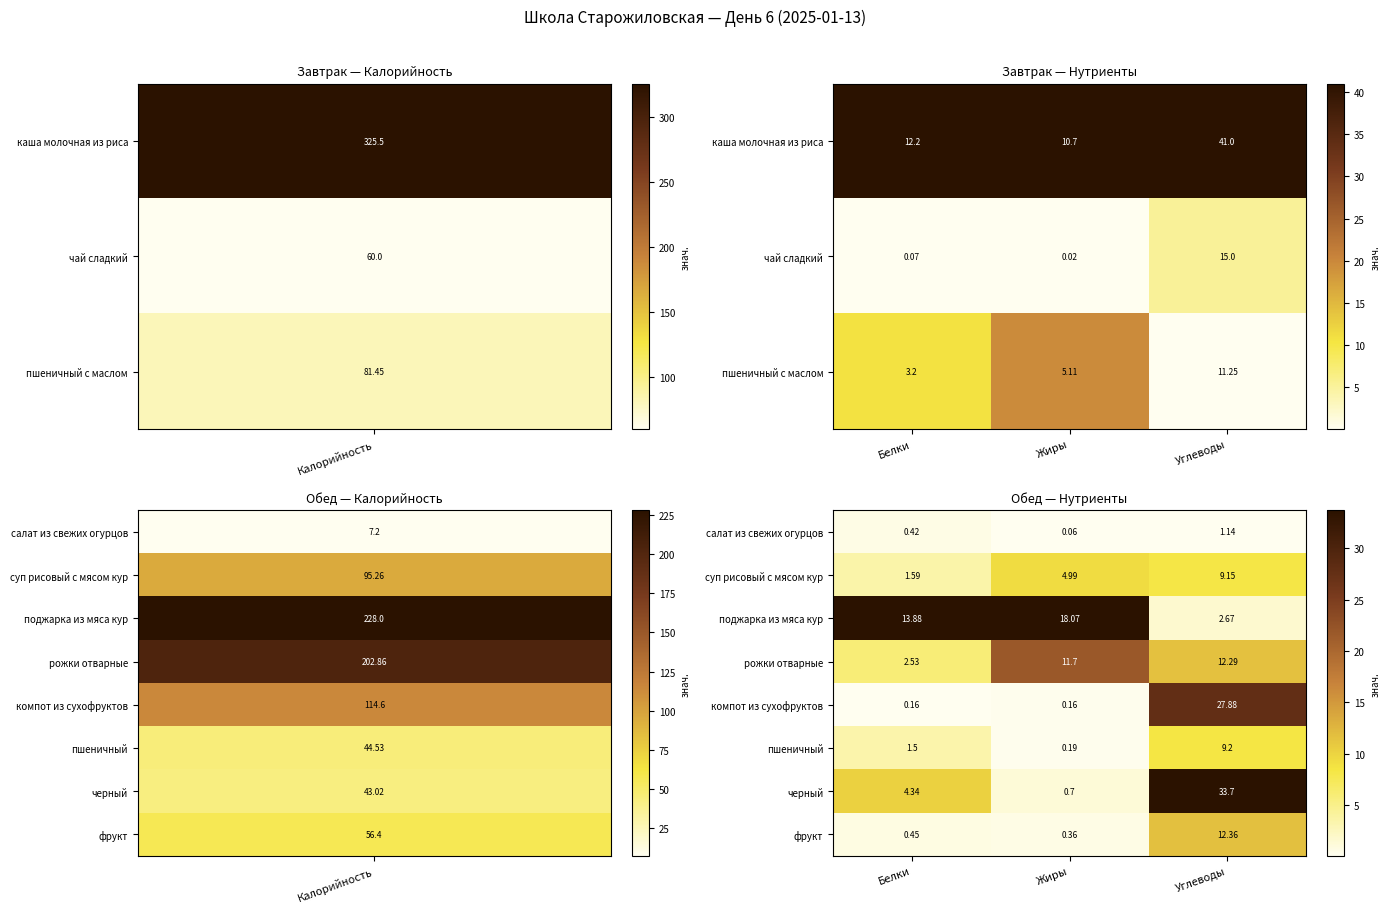

List the labels in order of суп рисовый с мясом кур value, smallest first.

Белки, Жиры, Углеводы